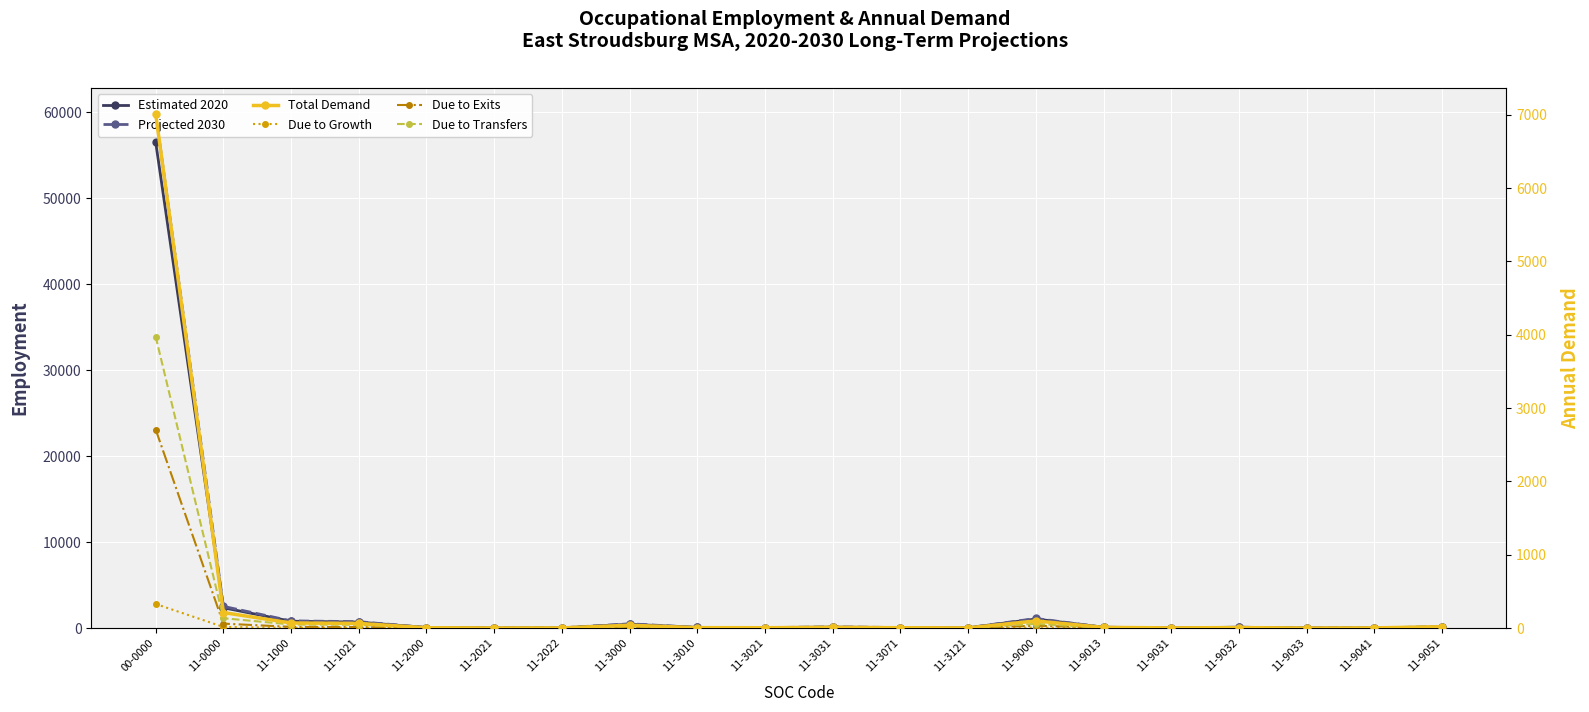

True or false: Due to Growth and Due to Exits cross at least once.

False